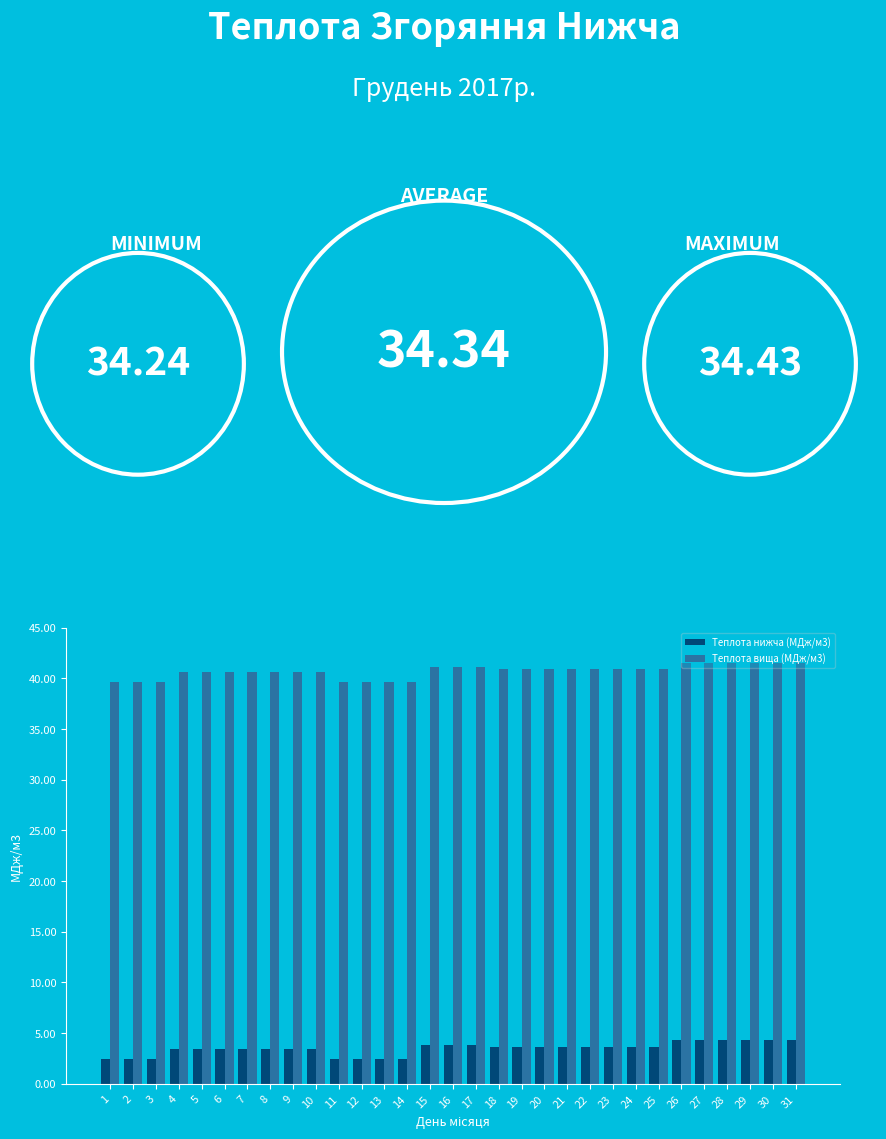

What are all the series names shown in the legend?

Теплота нижча (МДж/м3), Теплота вища (МДж/м3)